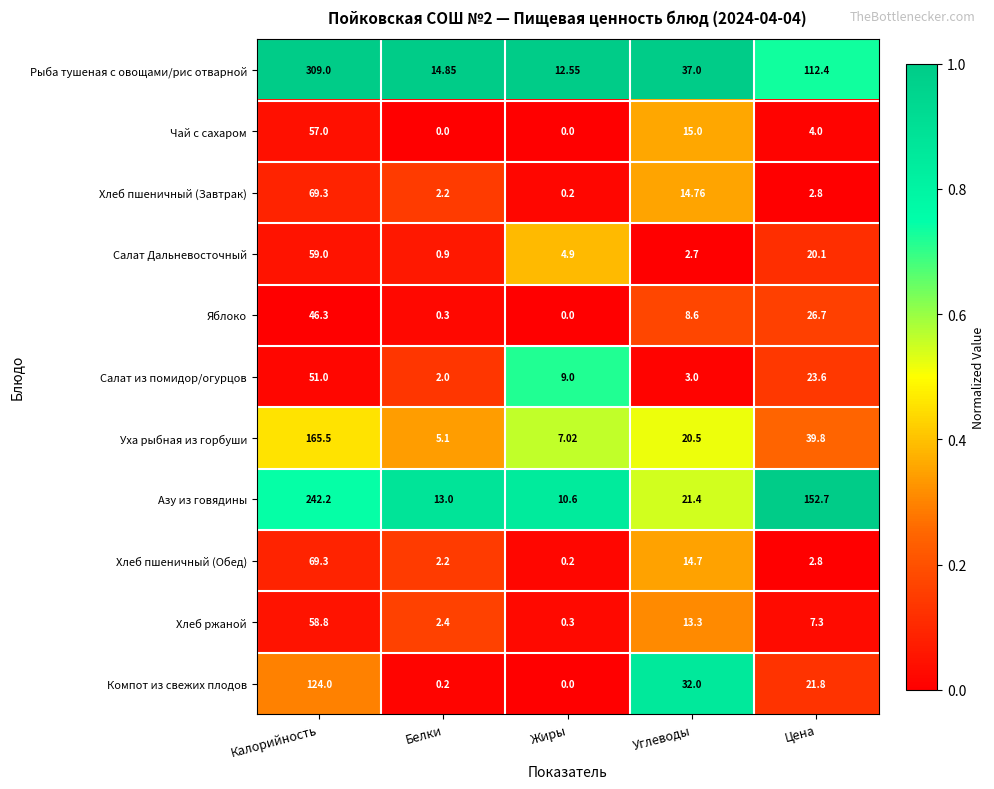

Which label corresponds to the largest value in the chart?

Калорийность